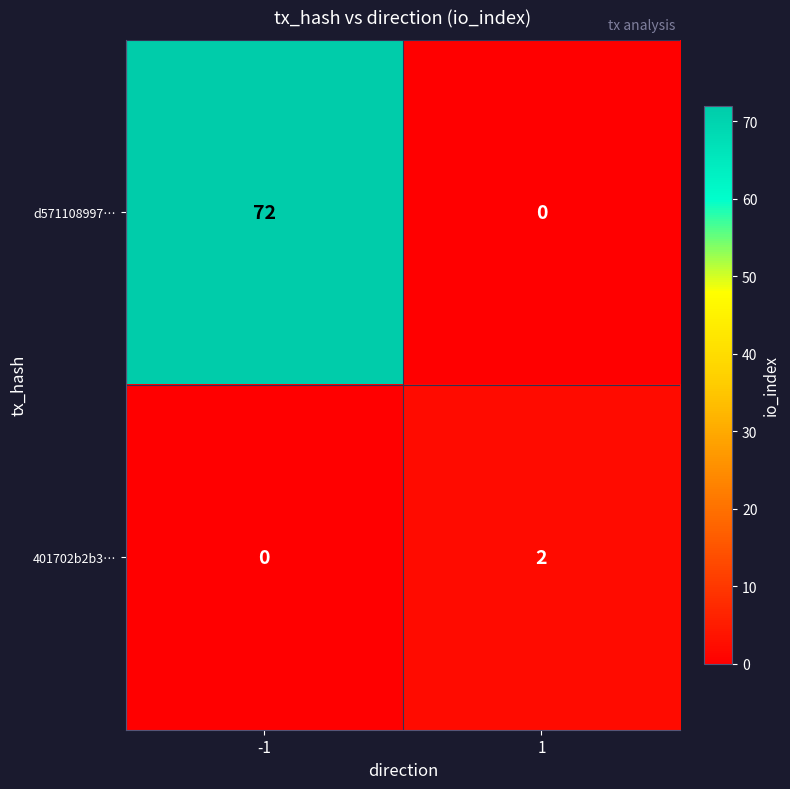

What is the average value of the d571108997… series?

36